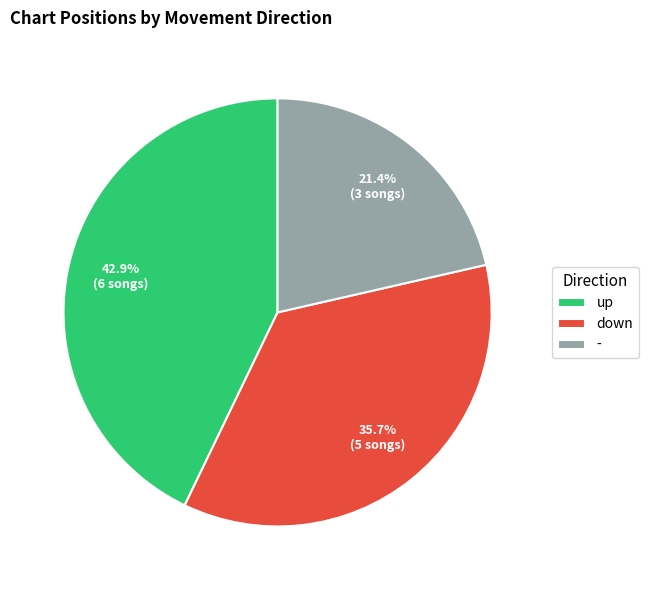

Is there any slice that represents more than half of the pie?

No